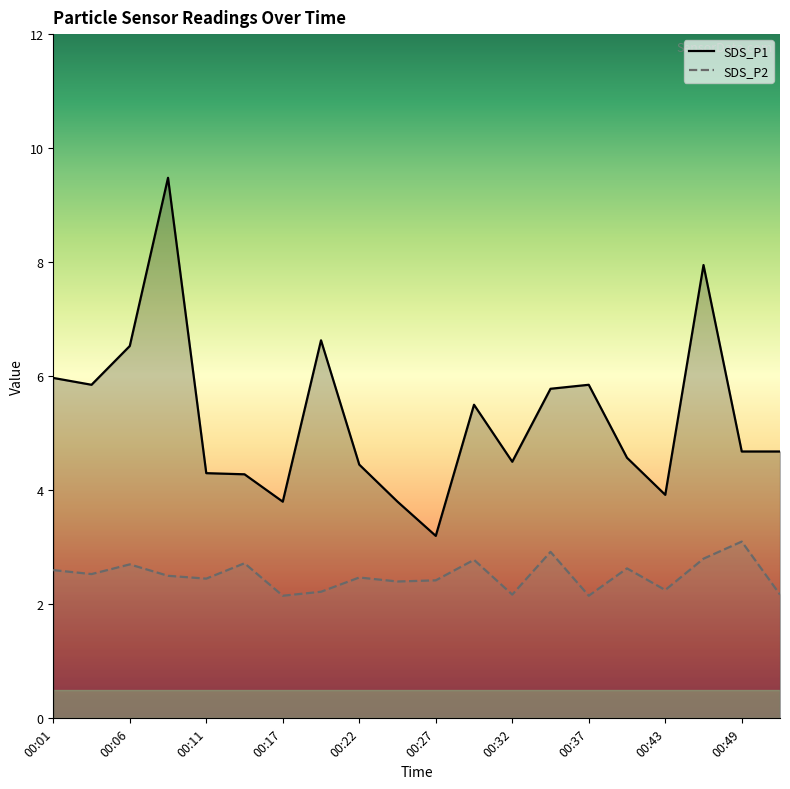

What position from the left is 15?

16